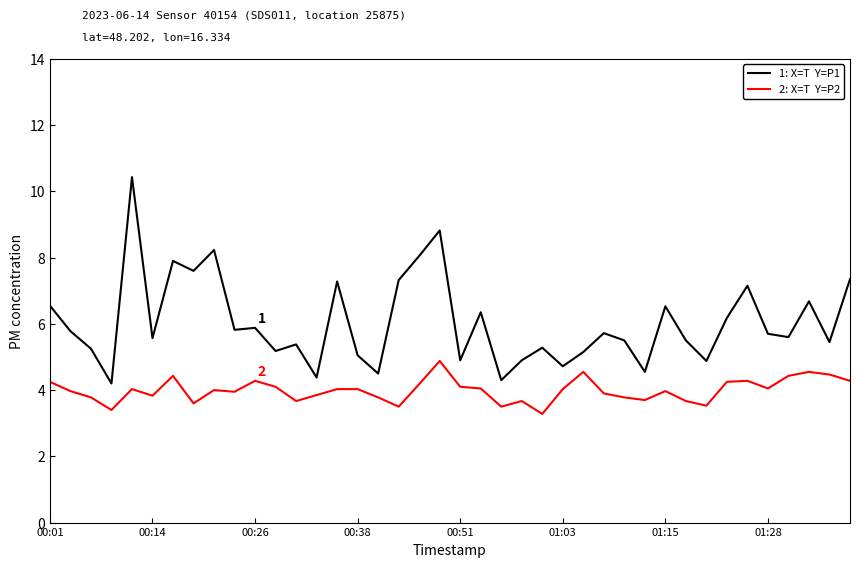

What is the maximum value shown in the chart?

10.4